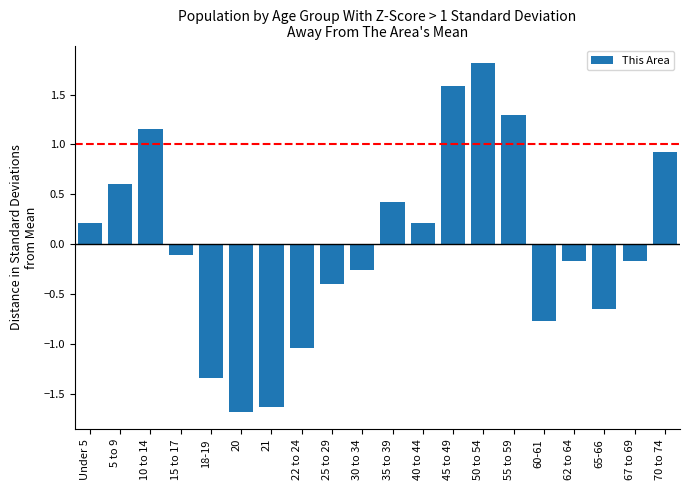

What is the minimum value shown in the chart?

-1.7